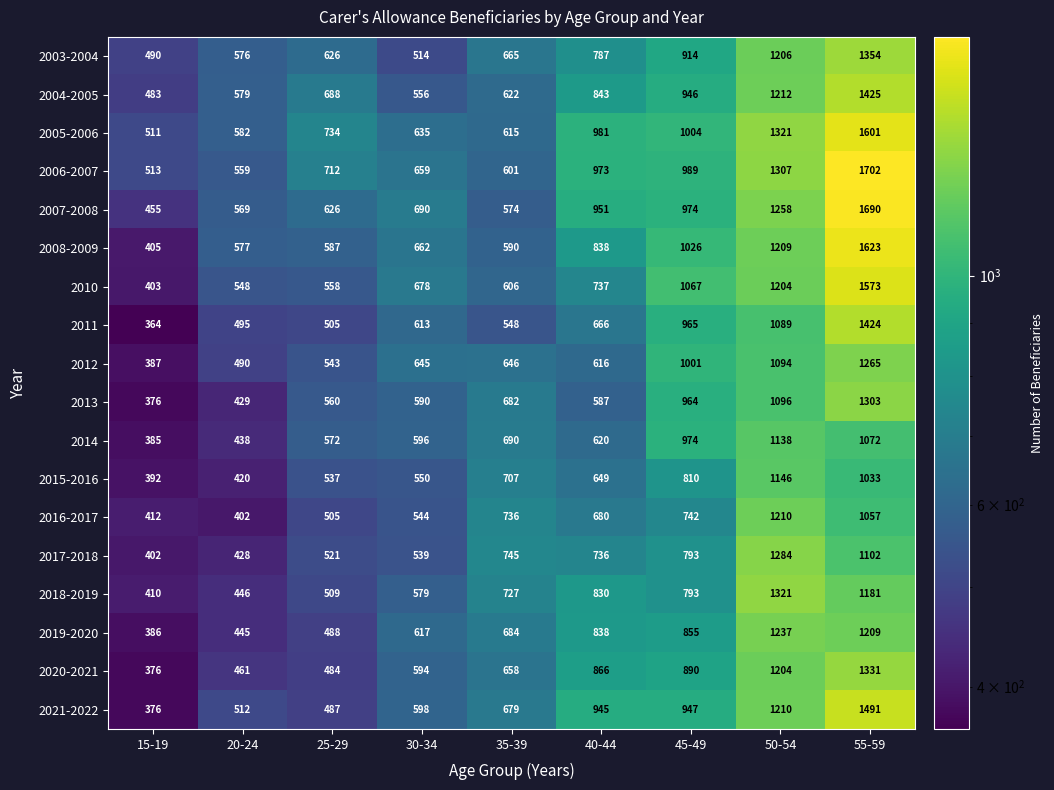

How many series are shown in this chart?

18